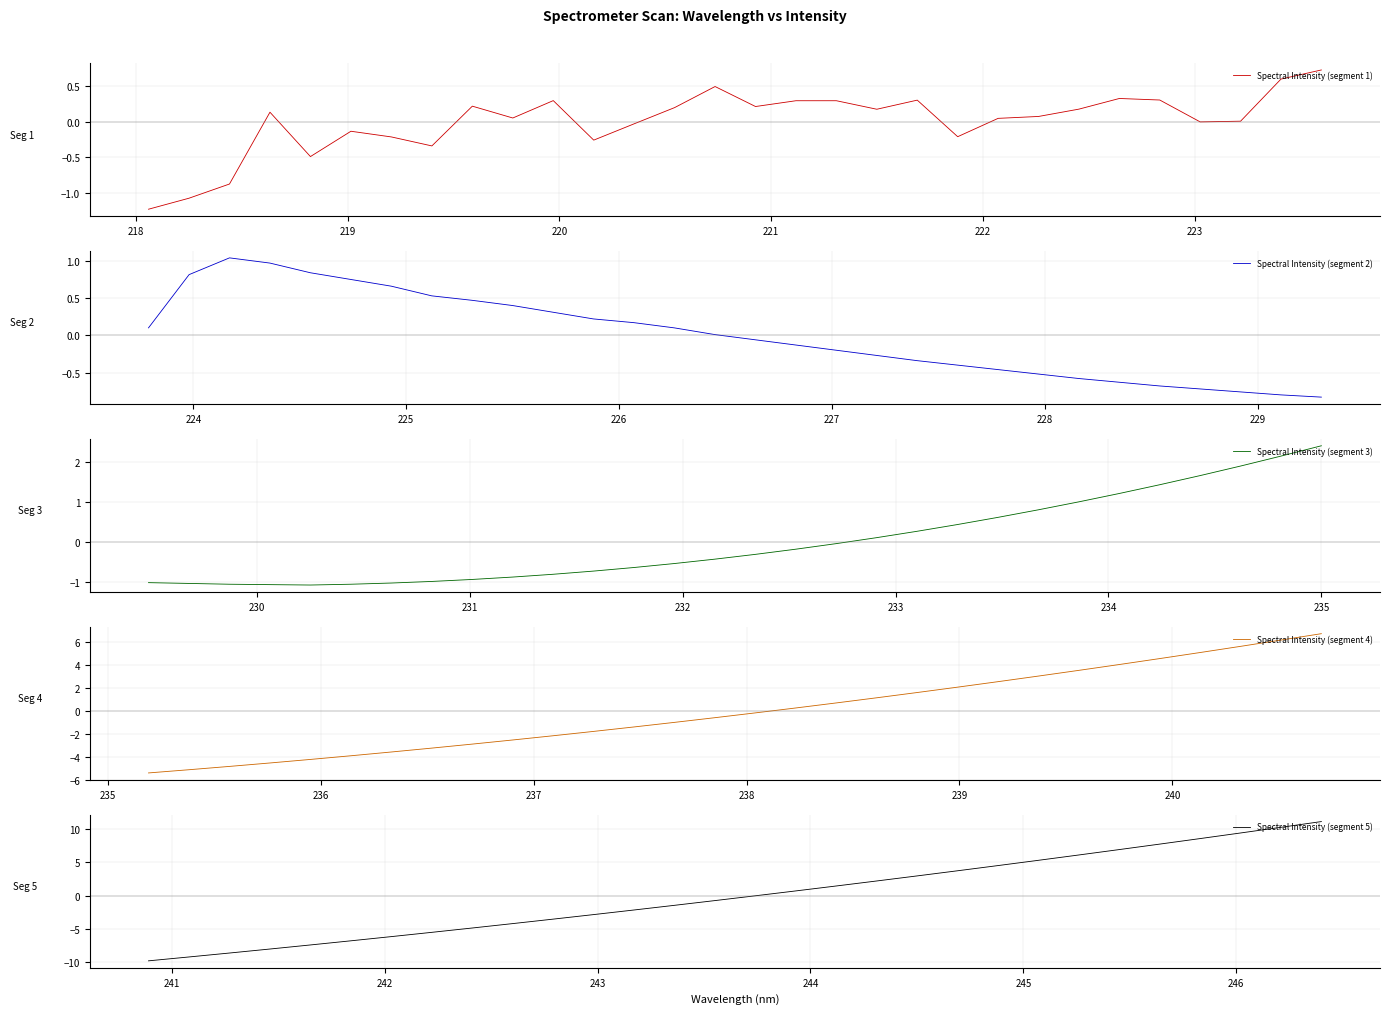

How many categories are shown in the chart?

30